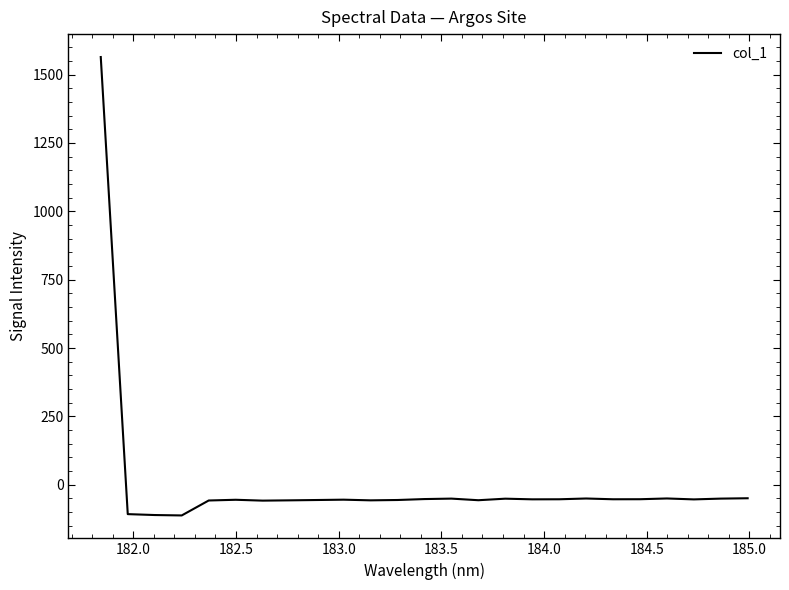

What is the minimum value shown in the chart?

-112.1